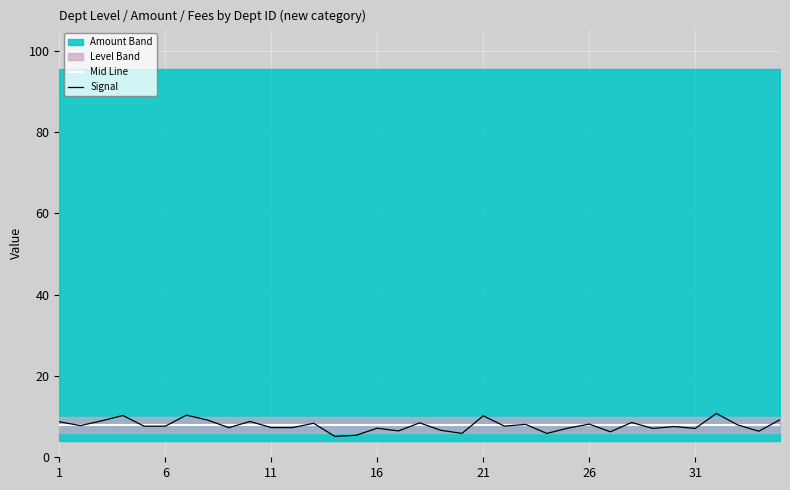

Which series ends up on top after the final intersection of Mid Line and Signal?

Signal